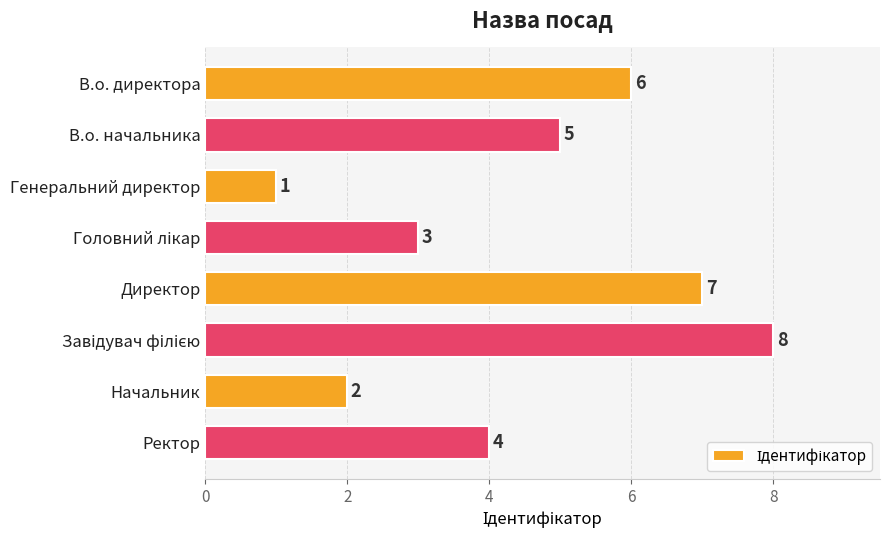

What is the label of the 8th bar from the top?

Ректор